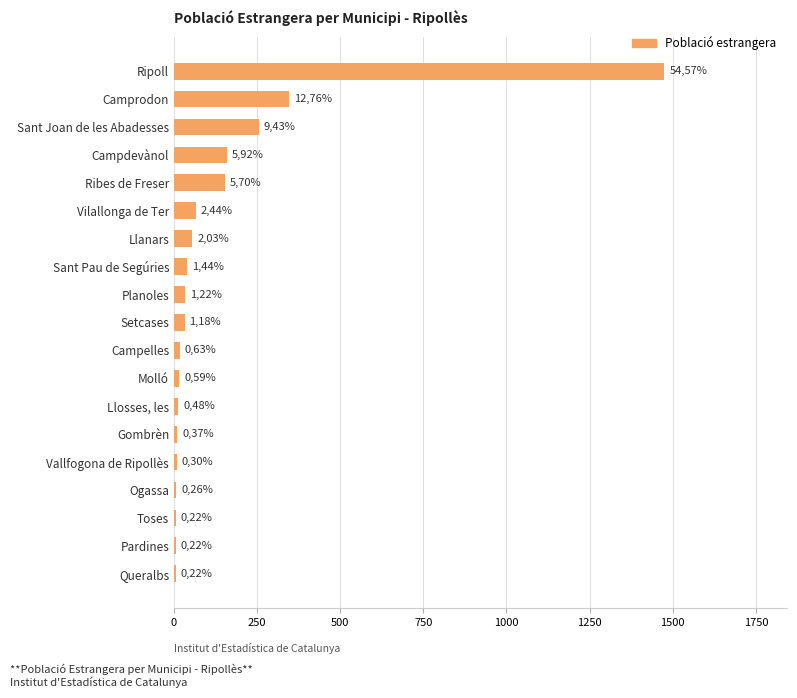

Does the chart contain any negative values?

No